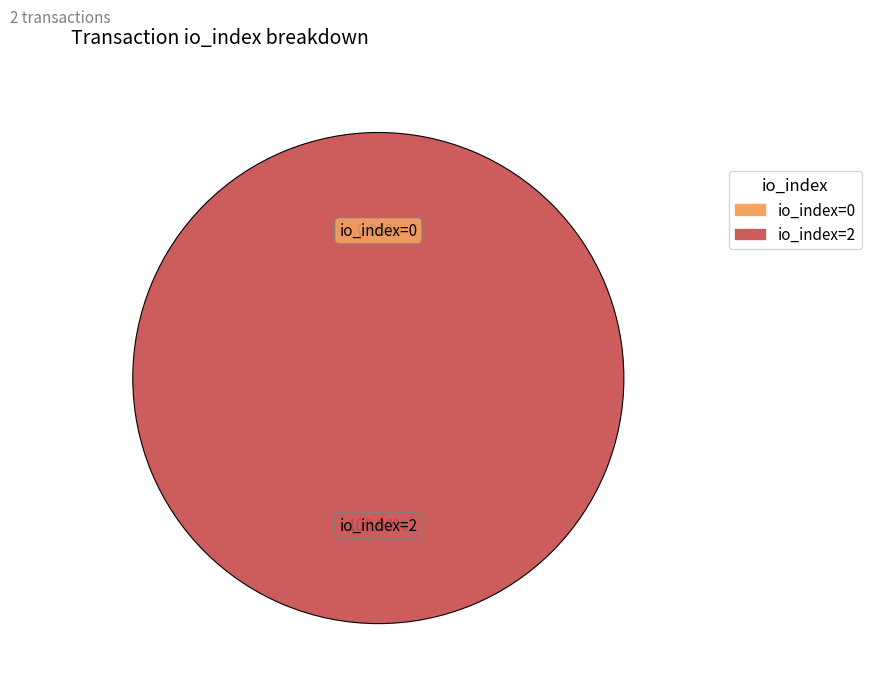

Which slice is the smallest?

io_index=0 (direction=-1)